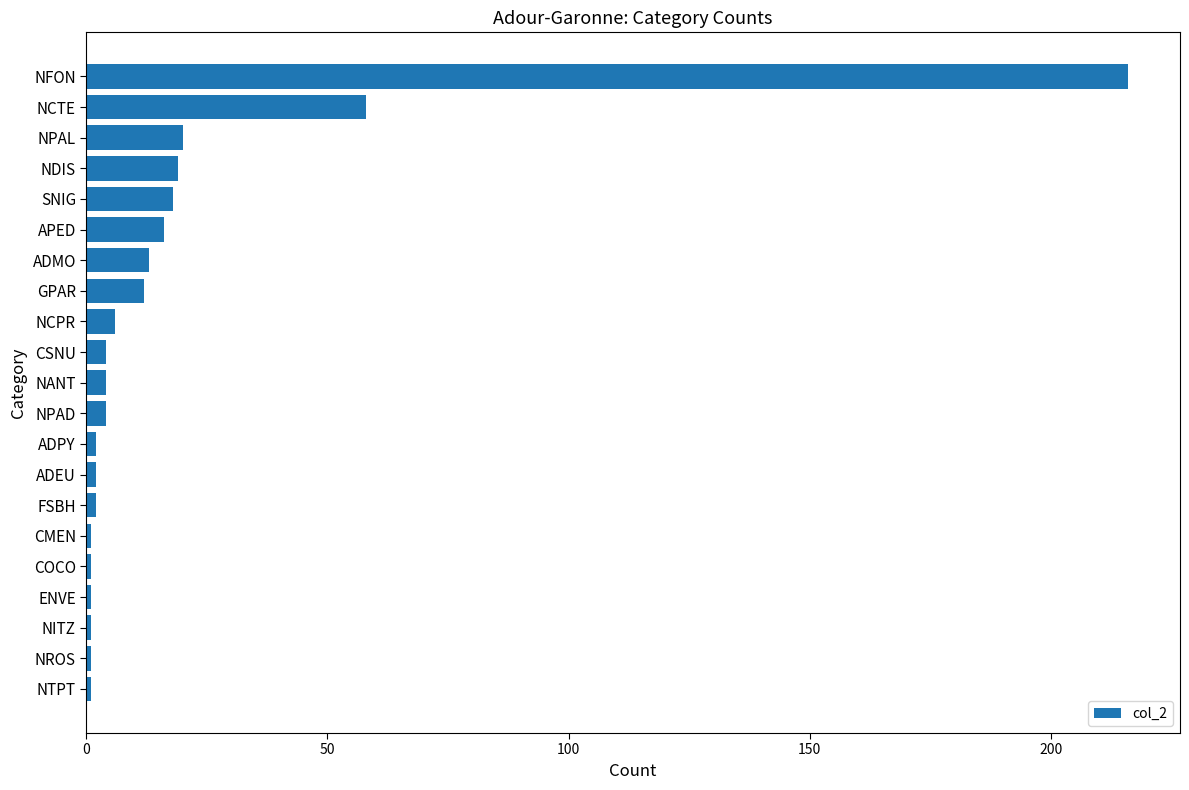

Count the number of categories in the chart.

21